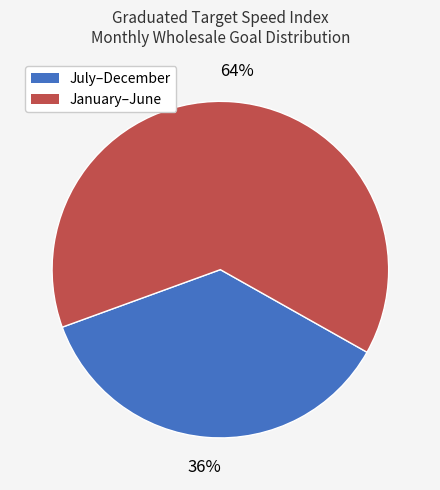

Is there a majority slice in this chart?

Yes